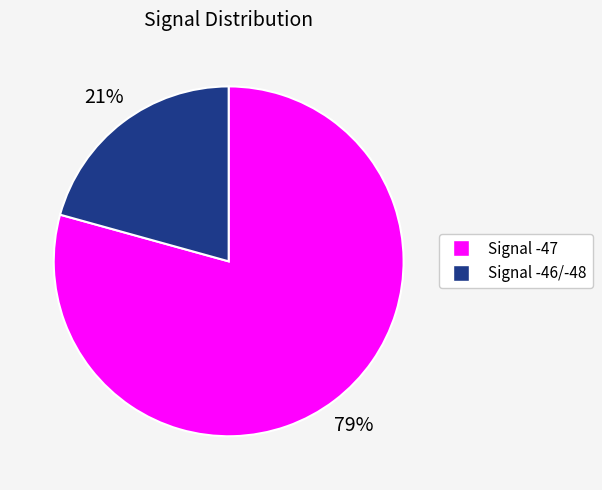

To the nearest percent, what is the average slice percentage?

50%